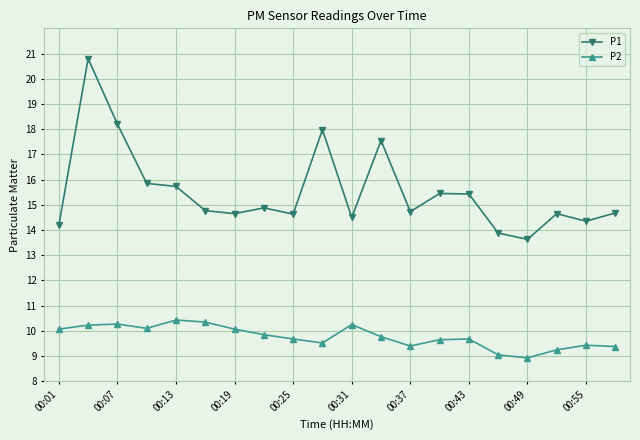

Count the number of data series in this chart.

2